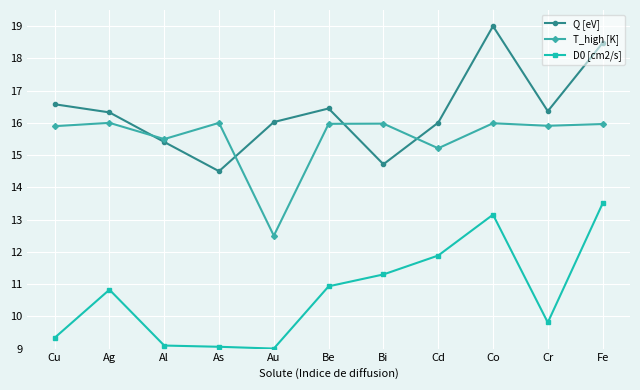

What is the difference between the second highest and second lowest values in the T_high [K] series?

0.8